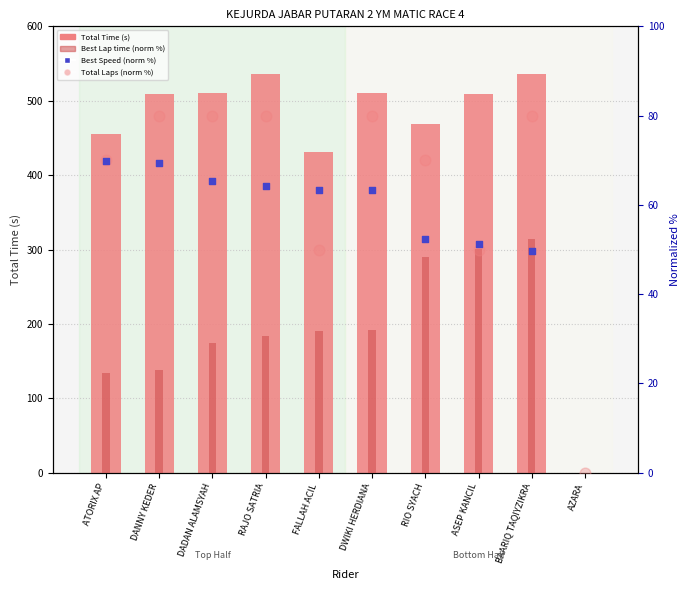

Which series contains the highest Y value?

Total Time (s)